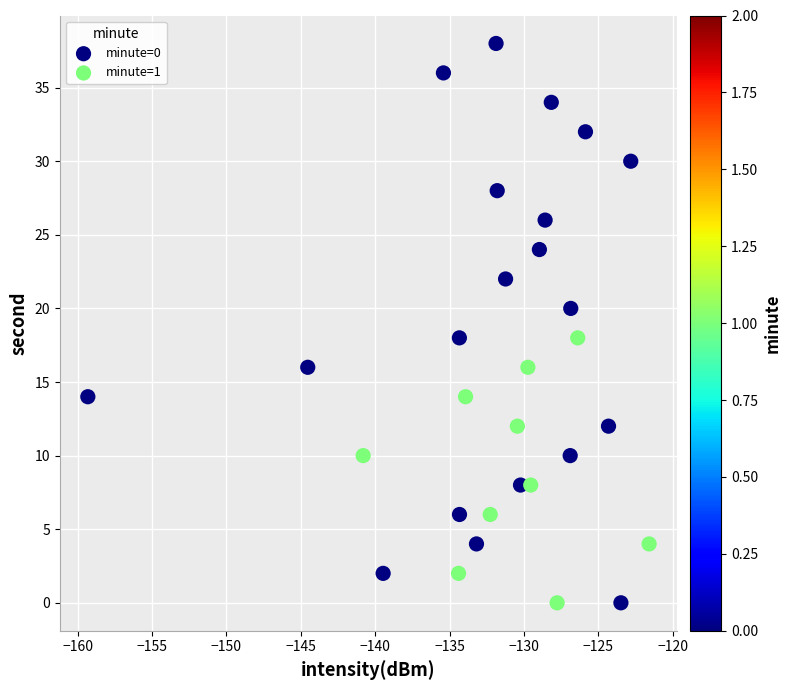

Which series contains the highest Y value?

minute=0